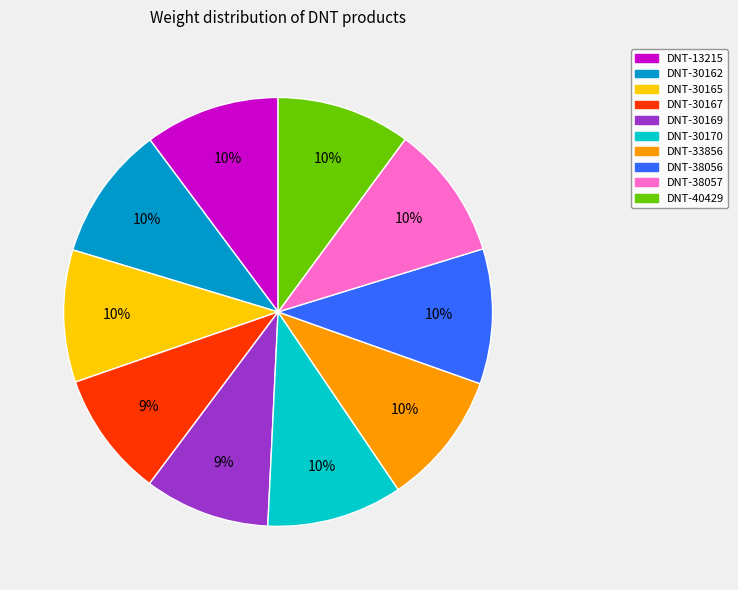

Is the sum of DNT-30170 and DNT-13215 greater than half?

No